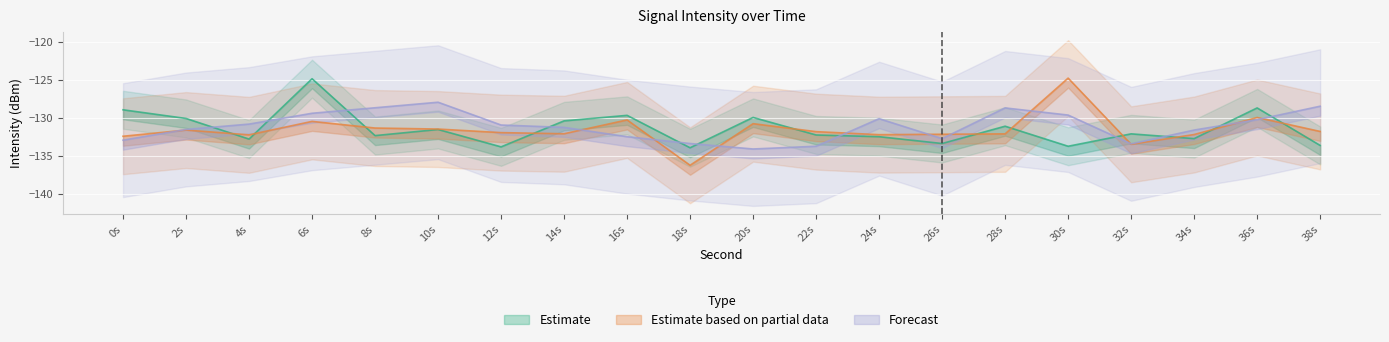

Which category has the highest value in the Estimate based on partial data series?

30s